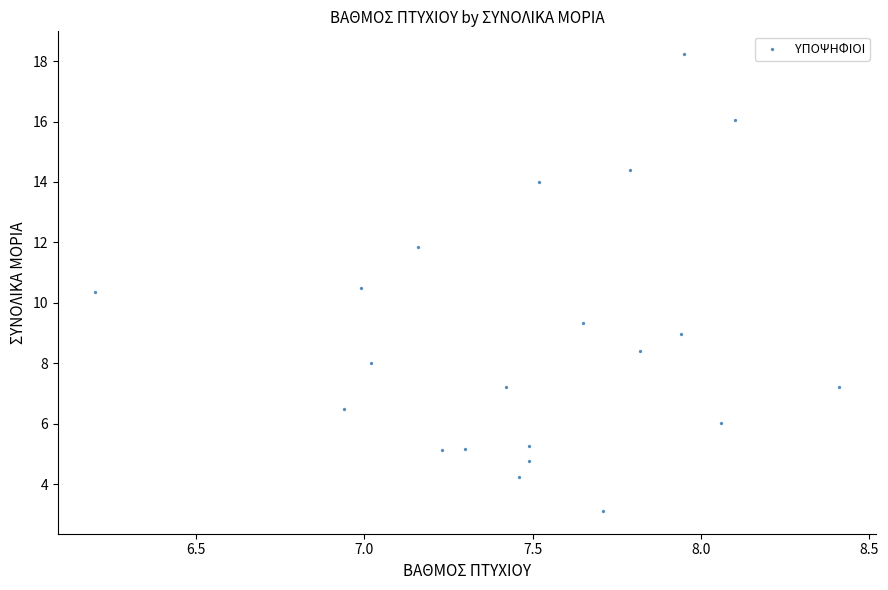

What is the range of Y values (max minus min)?

15.1